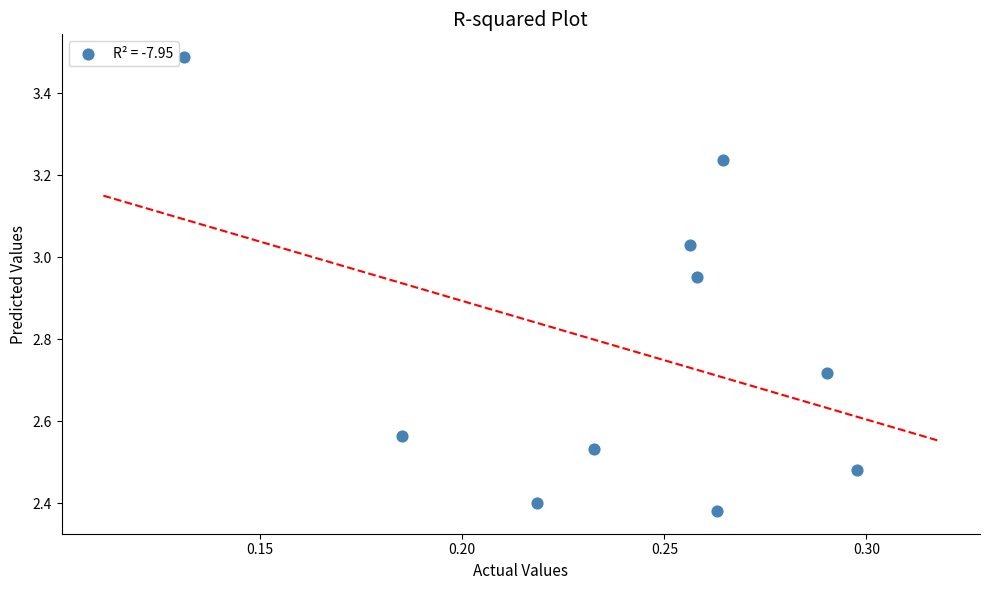

What is the range of Y values (max minus min)?

1.1